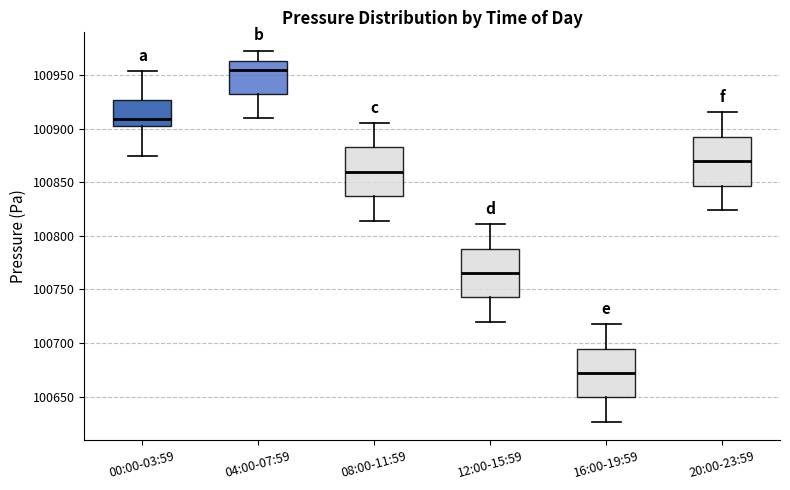

Which box's median line is the lowest?

16:00-19:59